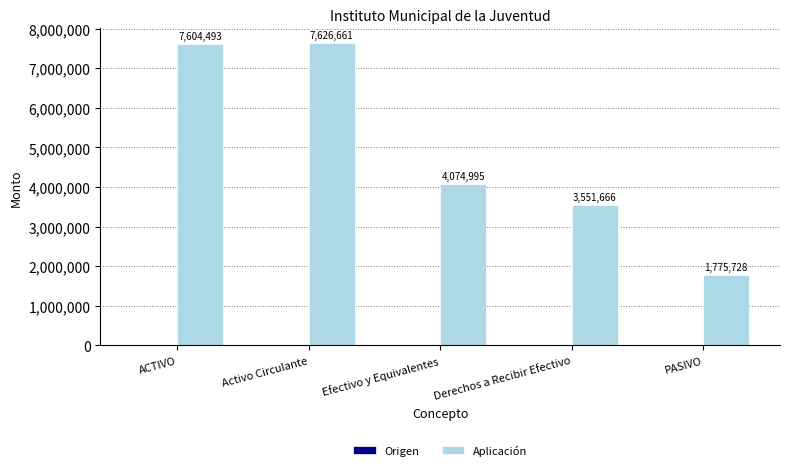

Count the number of categories in the chart.

5